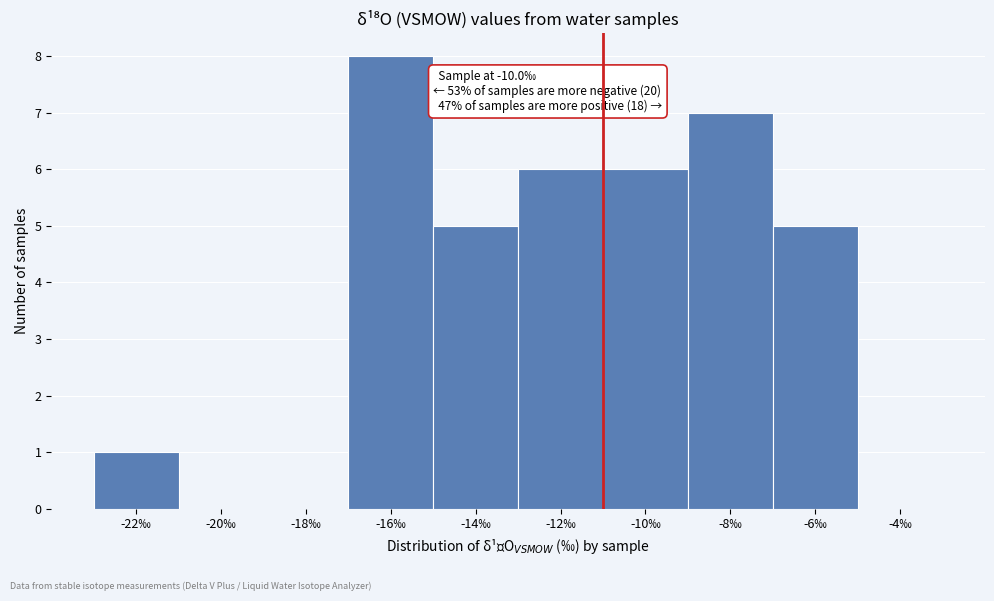

Reading left to right, extract all data points from this chart.

-22‰=1	-20‰=0	-18‰=0	-16‰=8	-14‰=5	-12‰=6	-10‰=6	-8‰=7	-6‰=5	-4‰=0